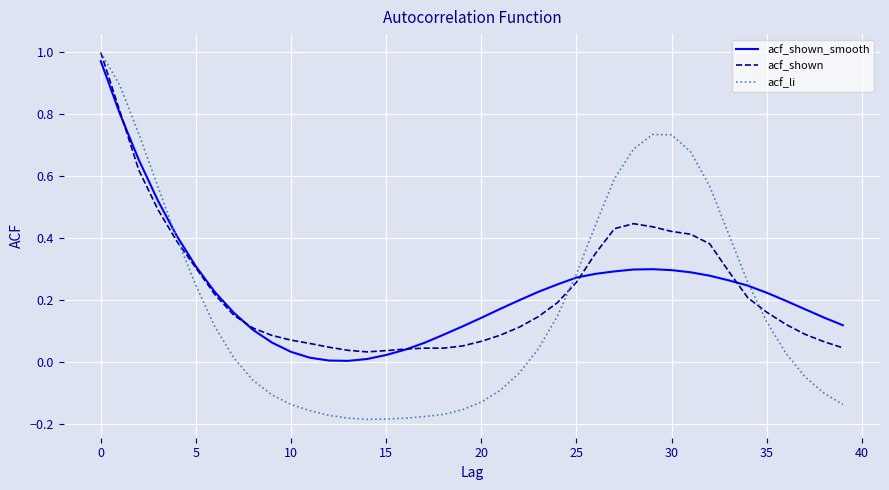

What is the sum of all acf_li values?

7.3